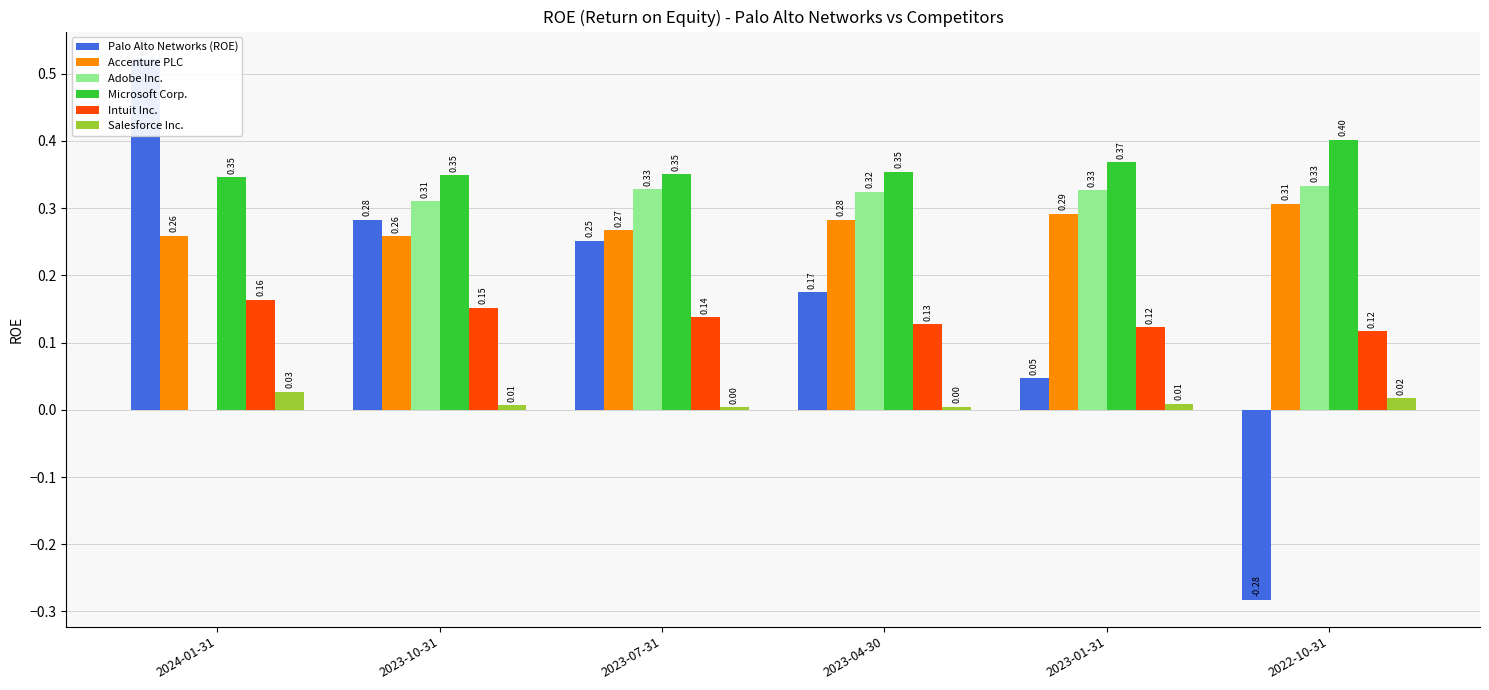

What is the label of the 2nd bar from the left?

2023-10-31